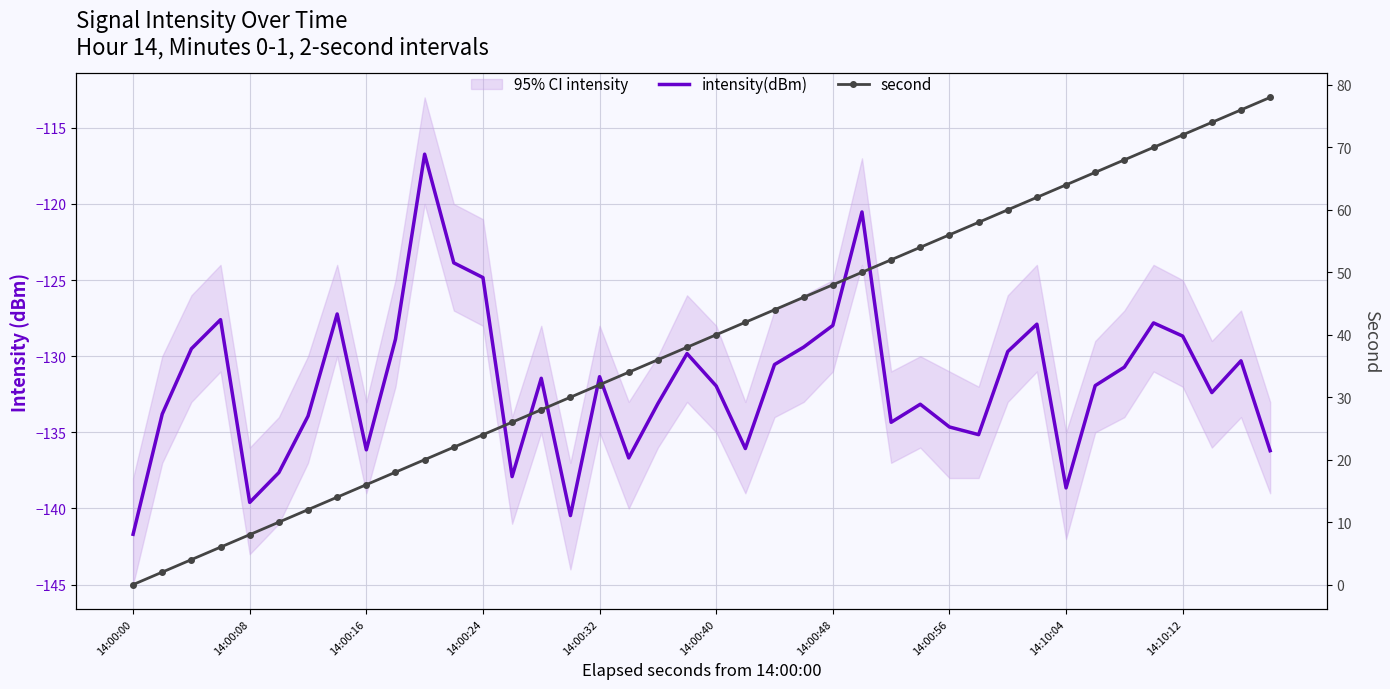

The second series shows 40.0 at 14:00:40. True or false?

True